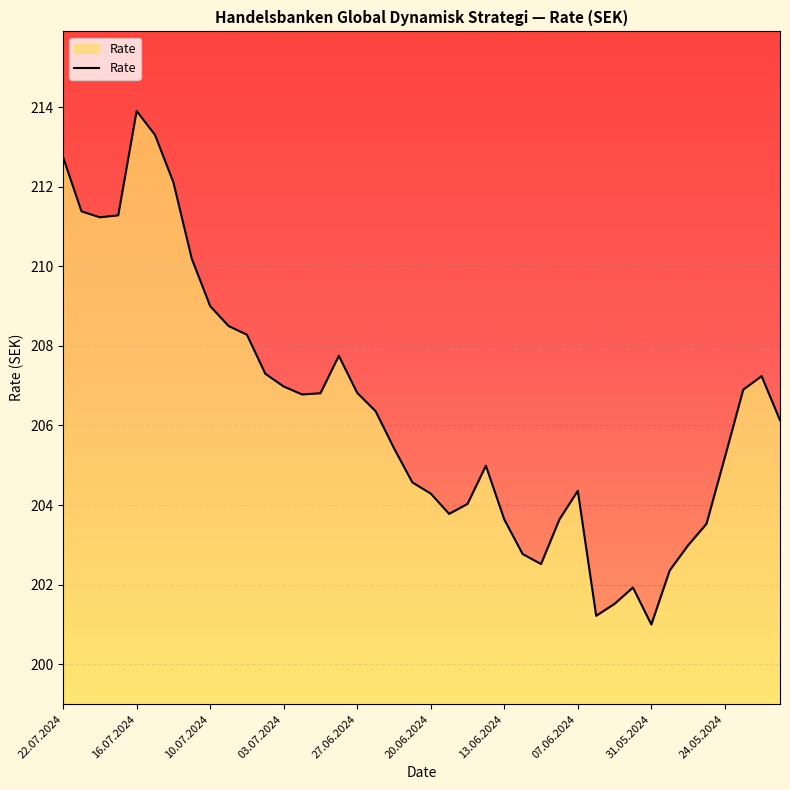

List the labels in order of value, smallest first.

31.05.2024, 05.06.2024, 04.06.2024, 03.06.2024, 30.05.2024, 11.06.2024, 12.06.2024, 29.05.2024, 28.05.2024, 13.06.2024, 10.06.2024, 18.06.2024, 17.06.2024, 20.06.2024, 07.06.2024, 24.06.2024, 14.06.2024, 24.05.2024, 25.06.2024, 21.05.2024, 26.06.2024, 02.07.2024, 01.07.2024, 27.06.2024, 23.05.2024, 03.07.2024, 22.05.2024, 05.07.2024, 28.06.2024, 08.07.2024, 09.07.2024, 10.07.2024, 11.07.2024, 18.07.2024, 17.07.2024, 19.07.2024, 12.07.2024, 22.07.2024, 15.07.2024, 16.07.2024